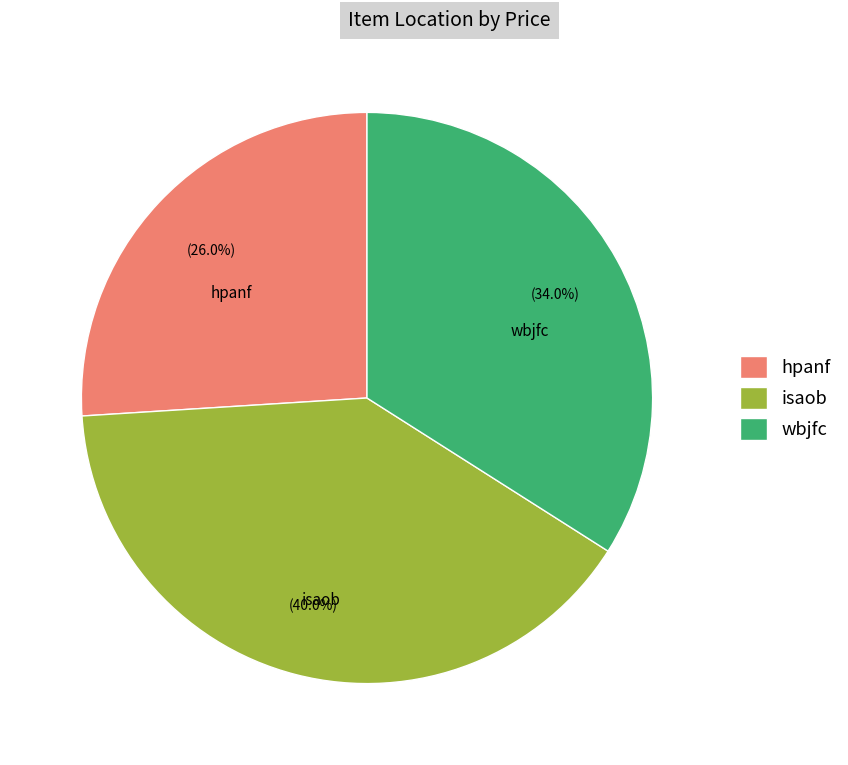

Count the number of slices in the pie.

3